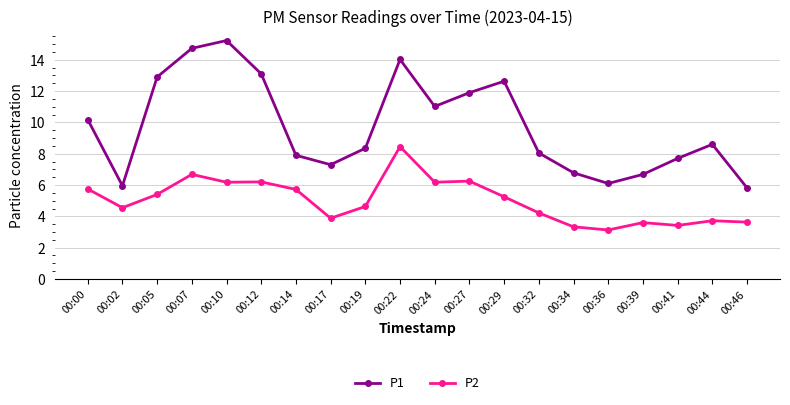

What is the value of the P1 point at the 20th from the left?

5.8